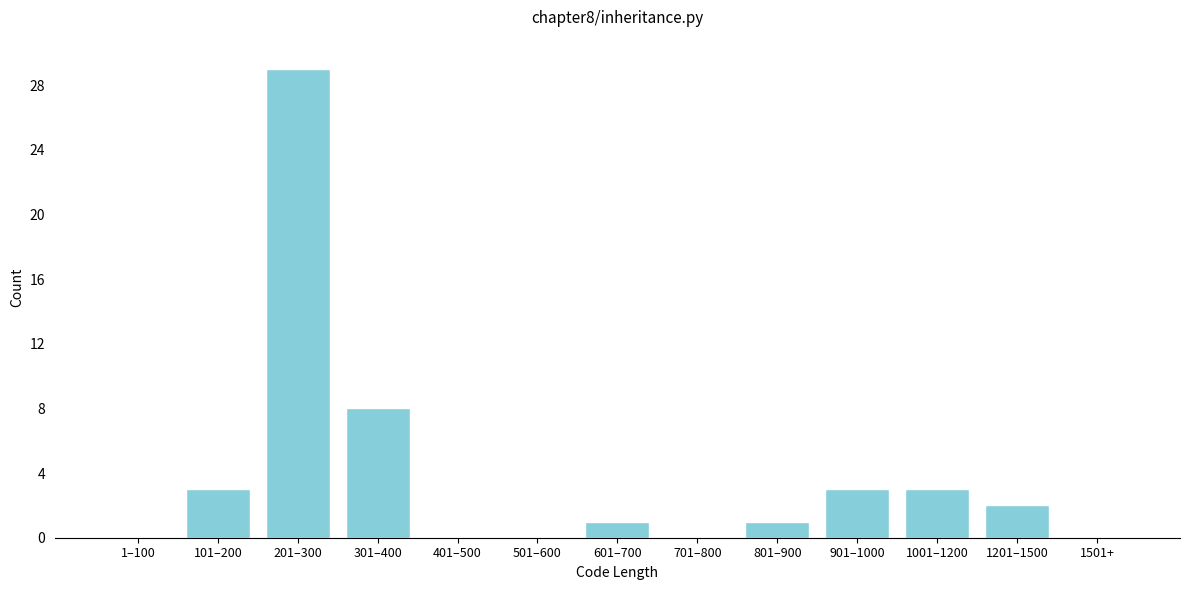

Reading left to right, list all the values displayed in this chart.

1–100=0	101–200=3	201–300=29	301–400=8	401–500=0	501–600=0	601–700=1	701–800=0	801–900=1	901–1000=3	1001–1200=3	1201–1500=2	1501+=0